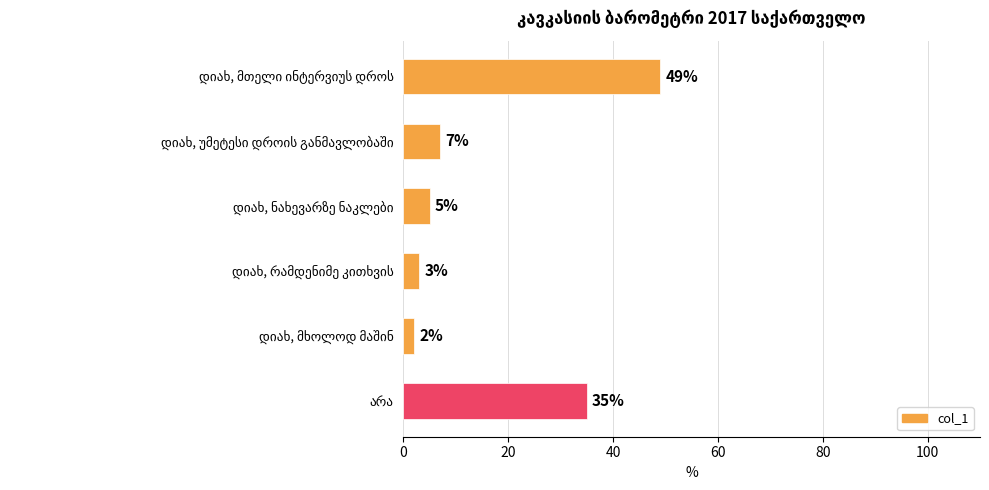

How many data points are less than 7?

3